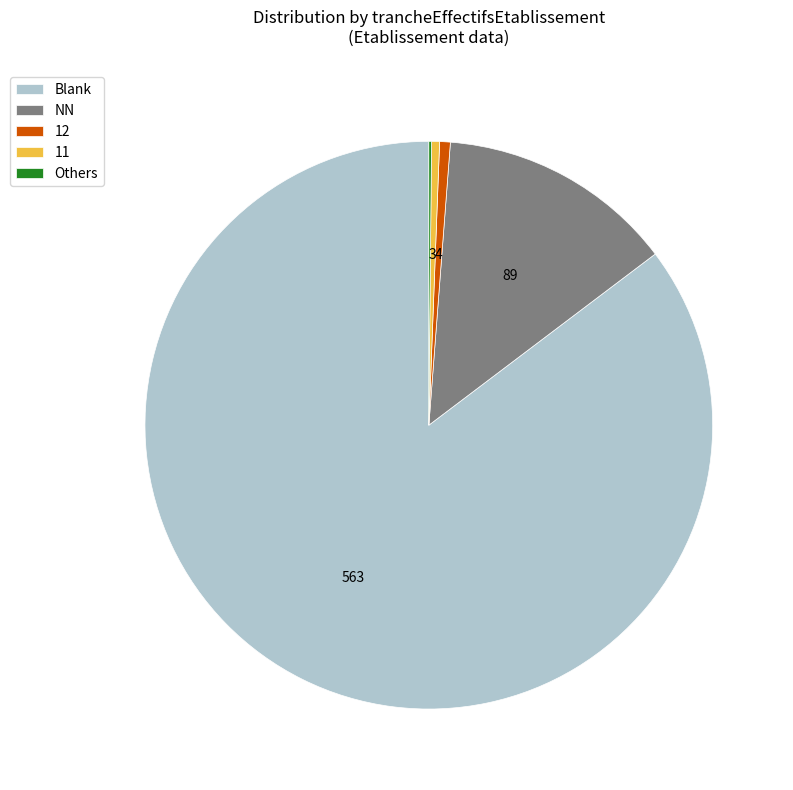

Which category has the biggest portion of the pie?

Blank